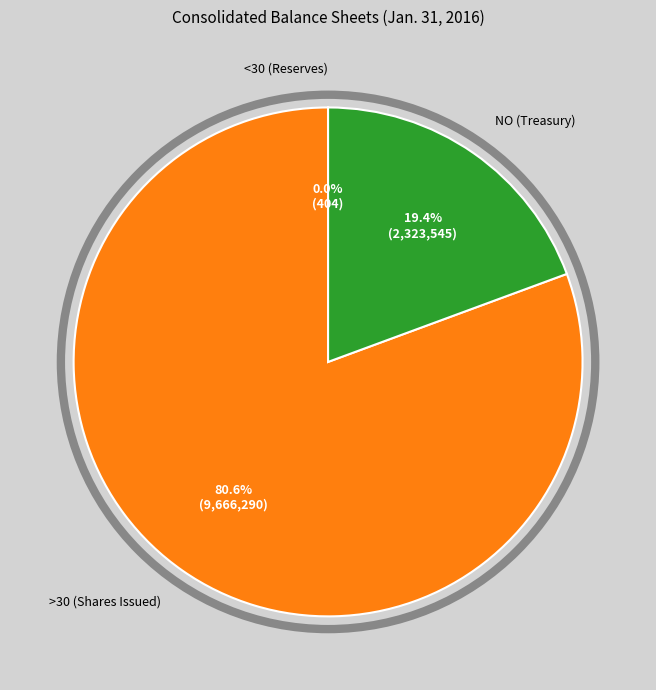

Is there any slice that represents more than half of the pie?

Yes